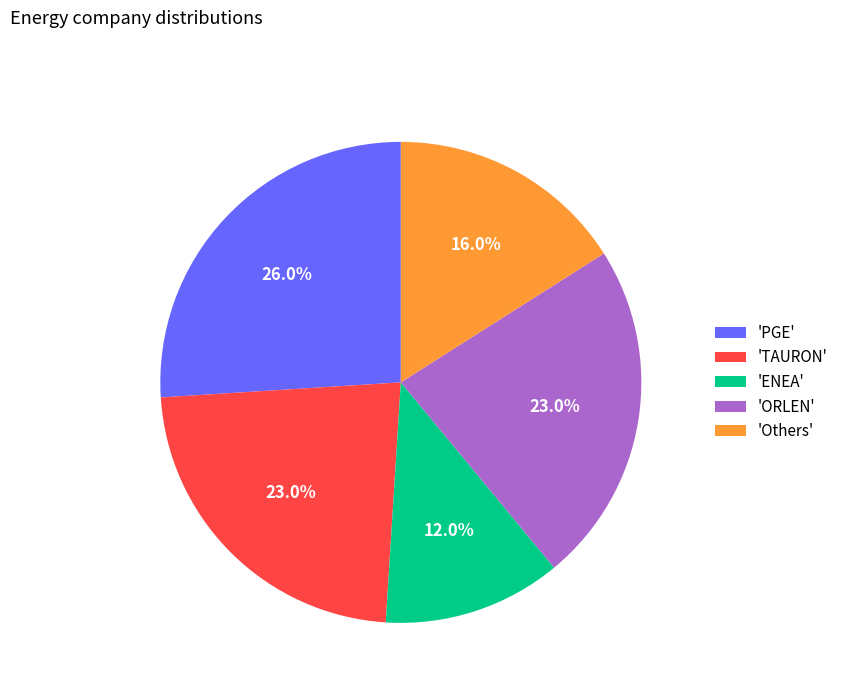

Which slice is the smallest?

'ENEA'